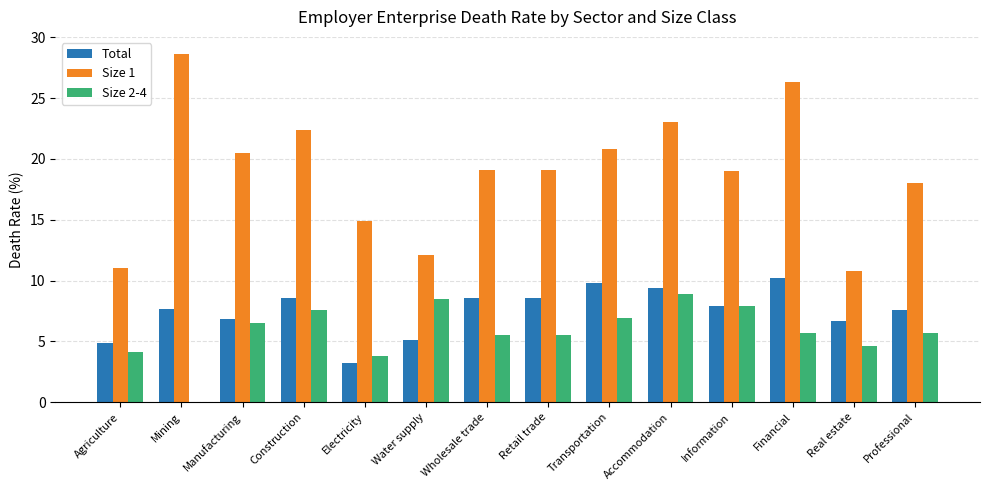

Which series has the largest total across all categories?

Size 1